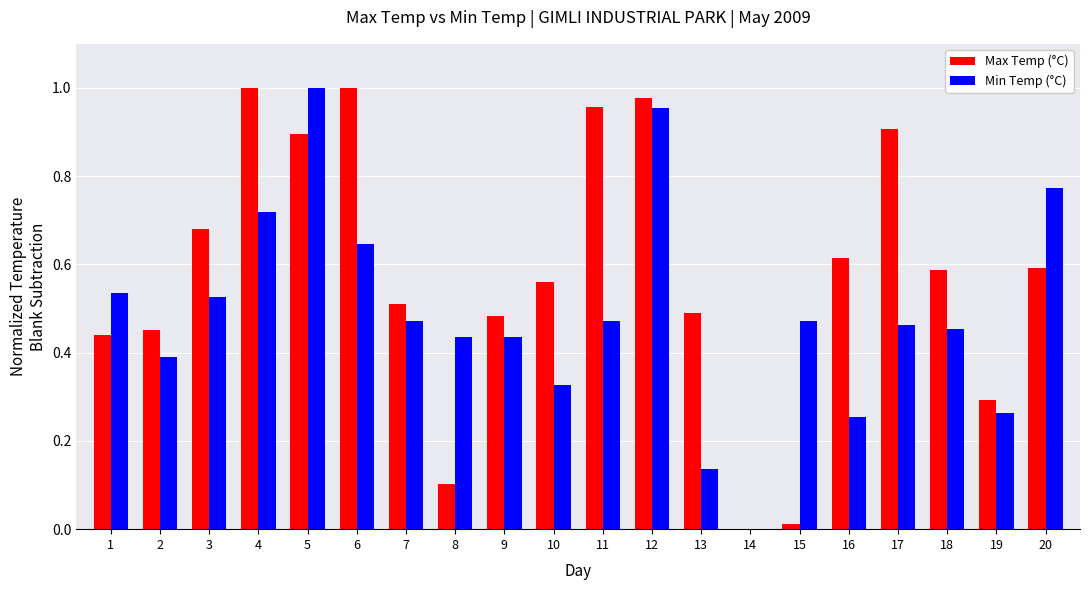

Does the chart contain stacked bars?

No